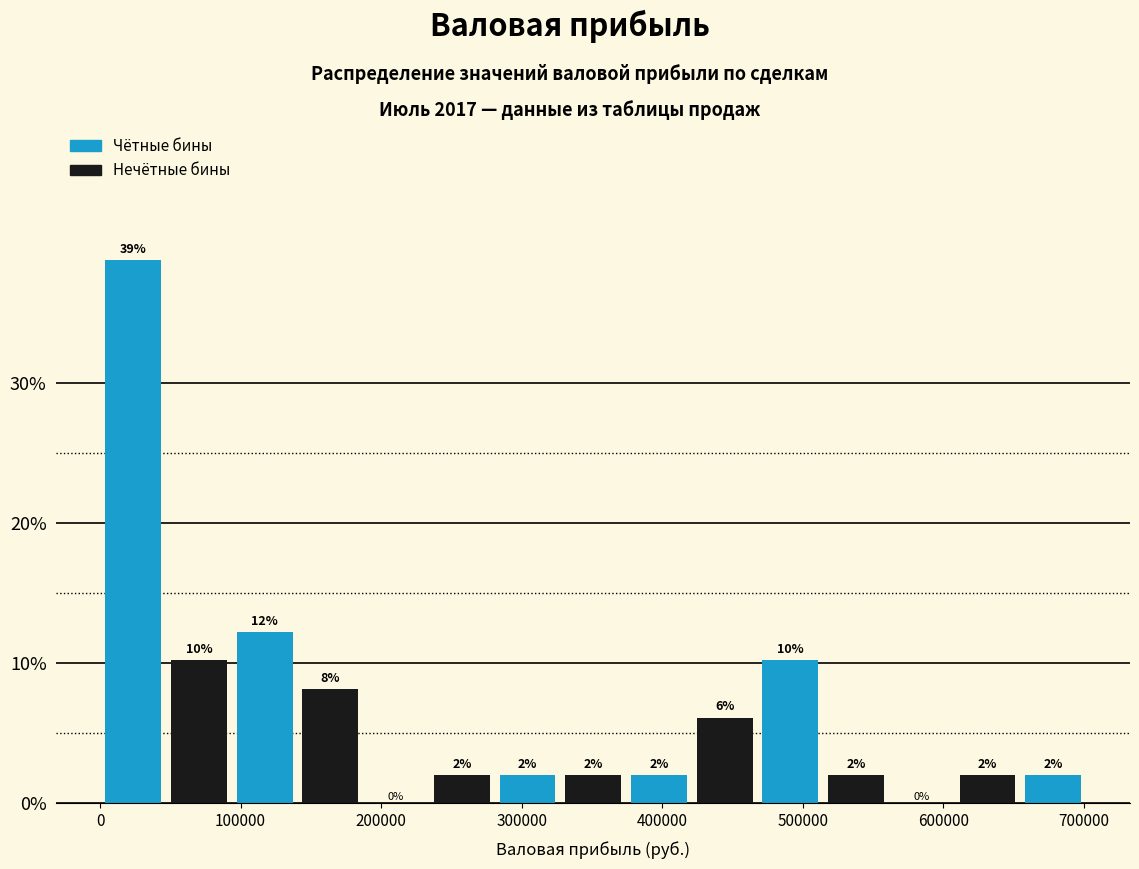

Over which range of the x-axis is the bar tallest?

0 to 50000